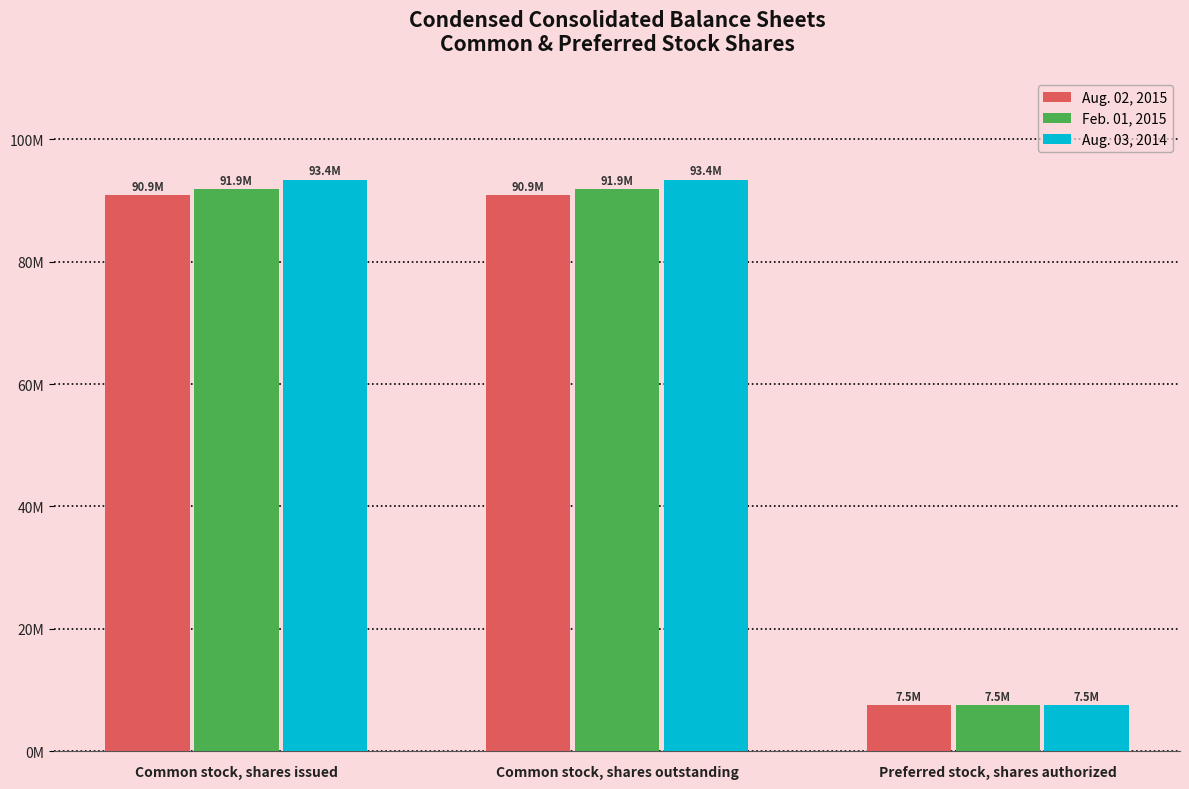

What are all the series names shown in the legend?

Aug. 02, 2015, Feb. 01, 2015, Aug. 03, 2014